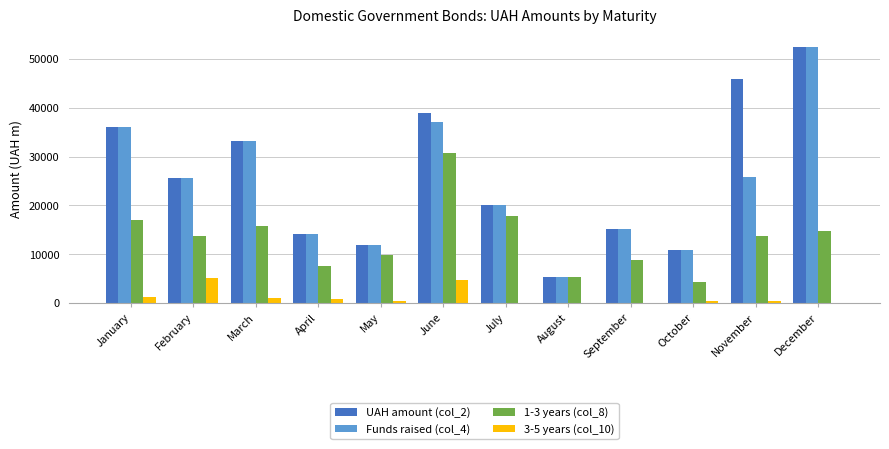

How many groups of bars are there?

12